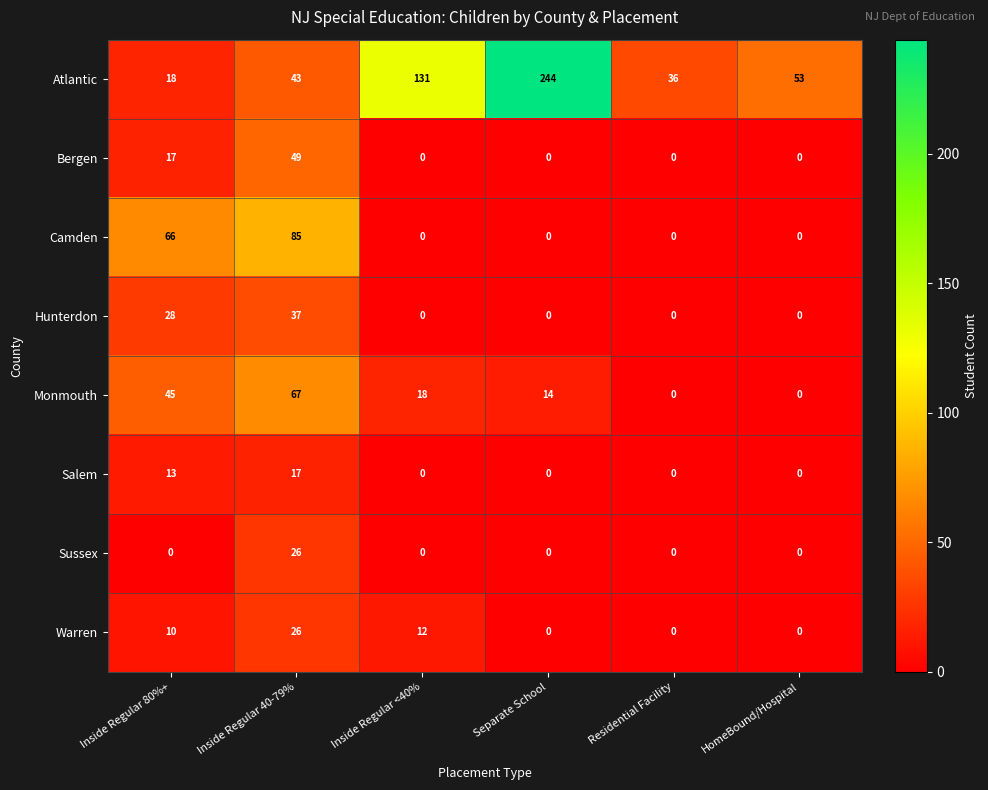

What is the sum of the Monmouth values at Inside Regular 80%+ and Inside Regular 40-79%?

112